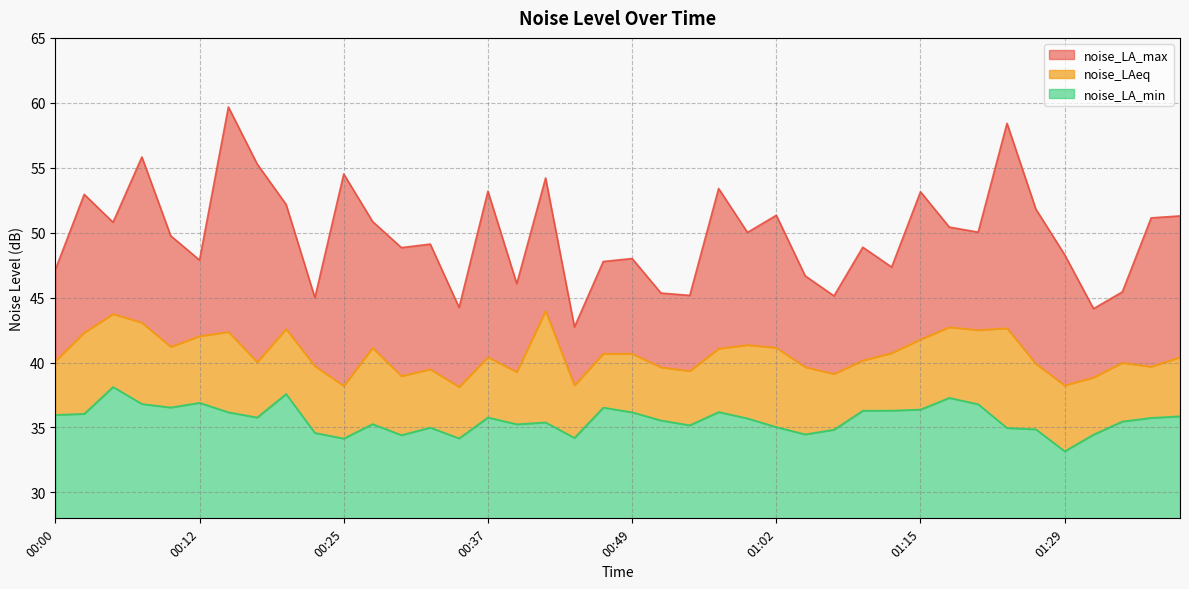

Rank the series by their maximum value, from highest to lowest.

noise_LA_max, noise_LAeq, noise_LA_min